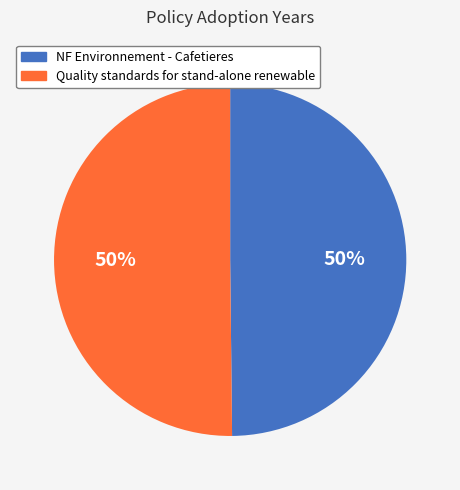

Combined, do NF Environnement - Cafetieres and Quality standards for stand-alone renewable account for over 50%?

Yes